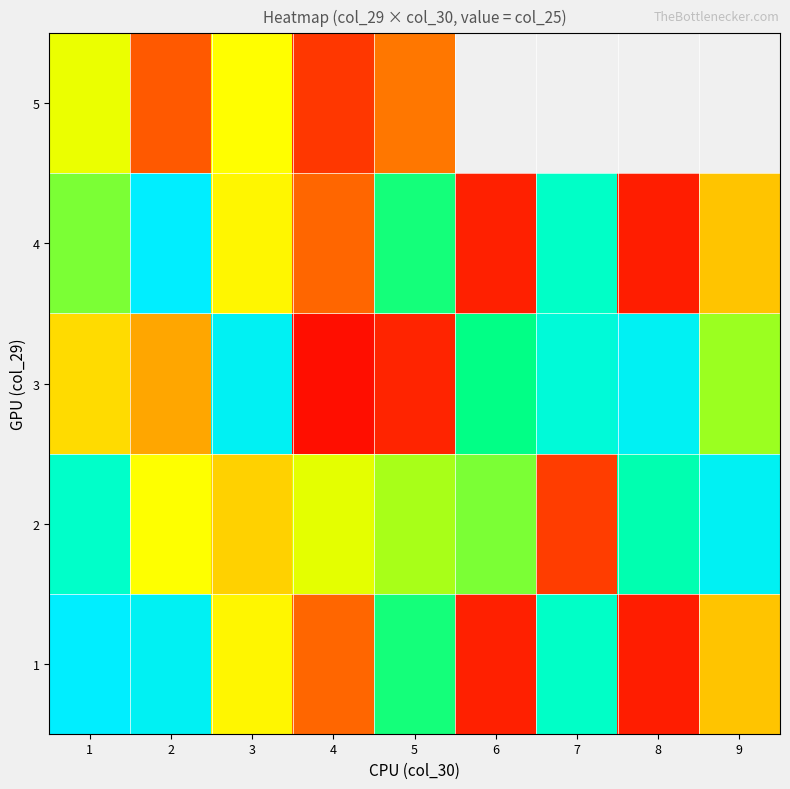

True or false: 1 has a value of 0.9 at 3.

False